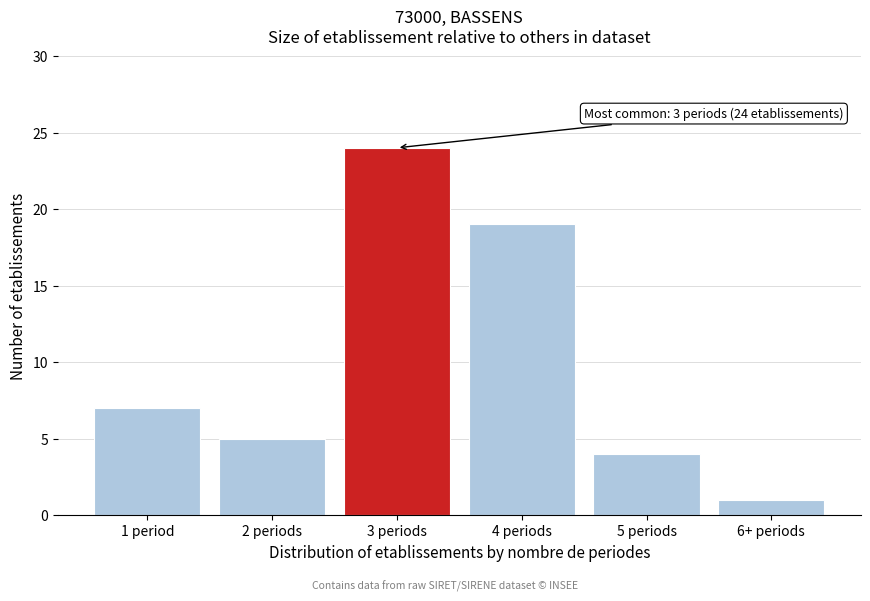

Reading right to left, extract all data points from this chart.

6+ periods=1	5 periods=4	4 periods=19	3 periods=24	2 periods=5	1 period=7